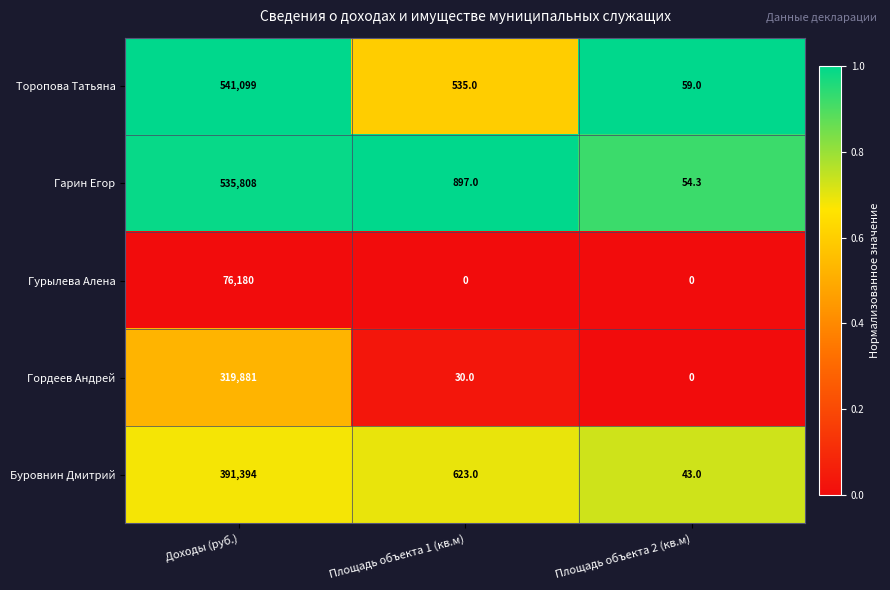

The value of Гордеев Андрей at Доходы (руб.) is 495395.7. True or false?

False